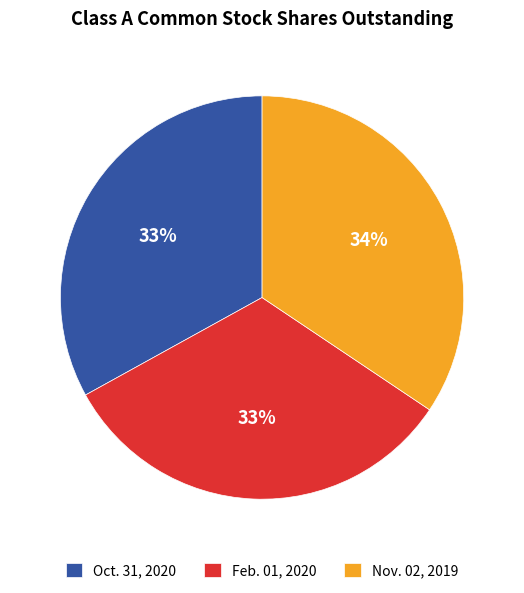

True or false: Nov. 02, 2019 accounts for 34% of the total.

True